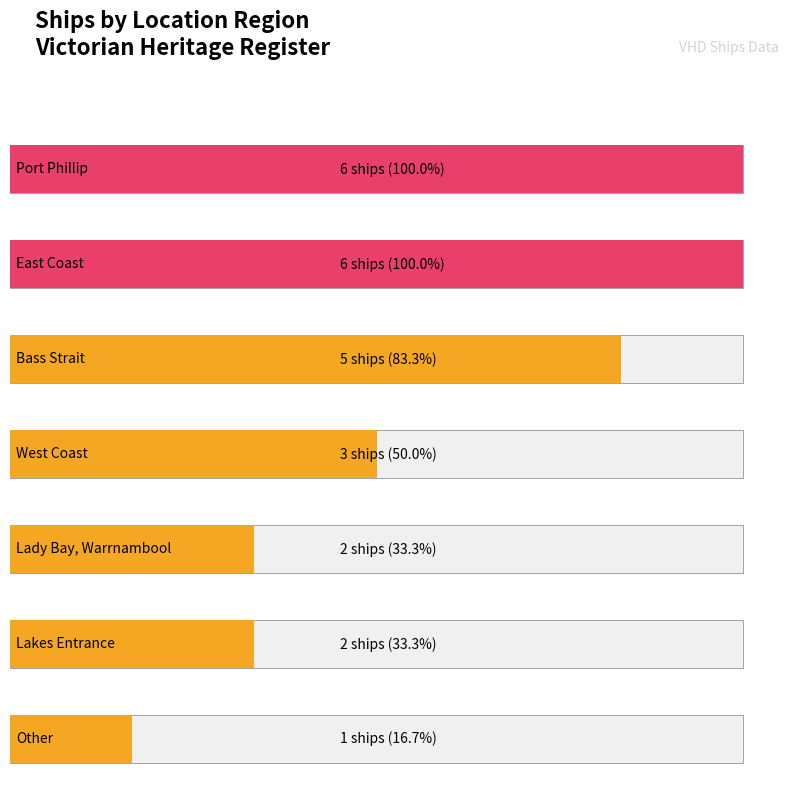

Where is the data nearest to the value 3?

West Coast